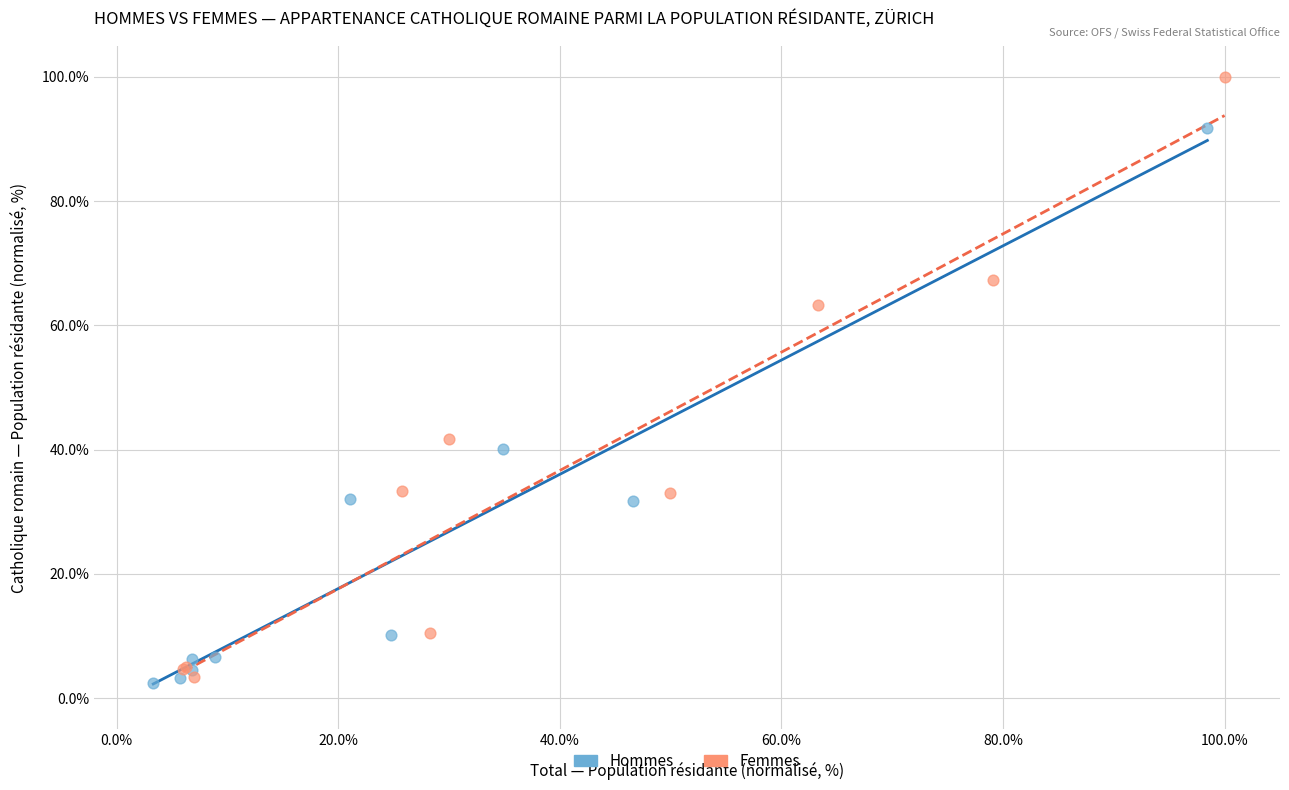

What are all the series names shown in the legend?

Hommes, Femmes